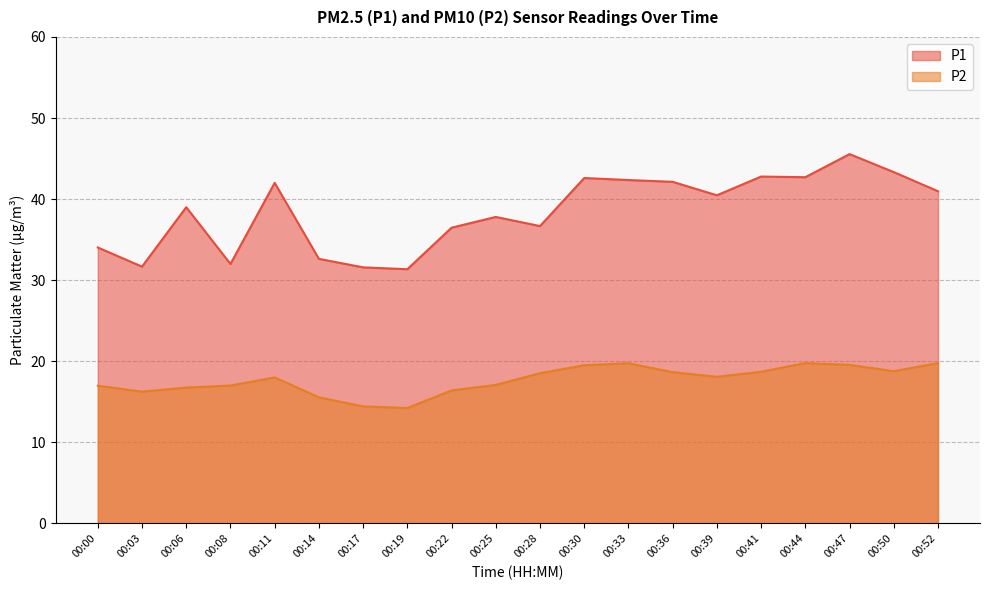

True or false: P2 and P1 cross at least once.

False